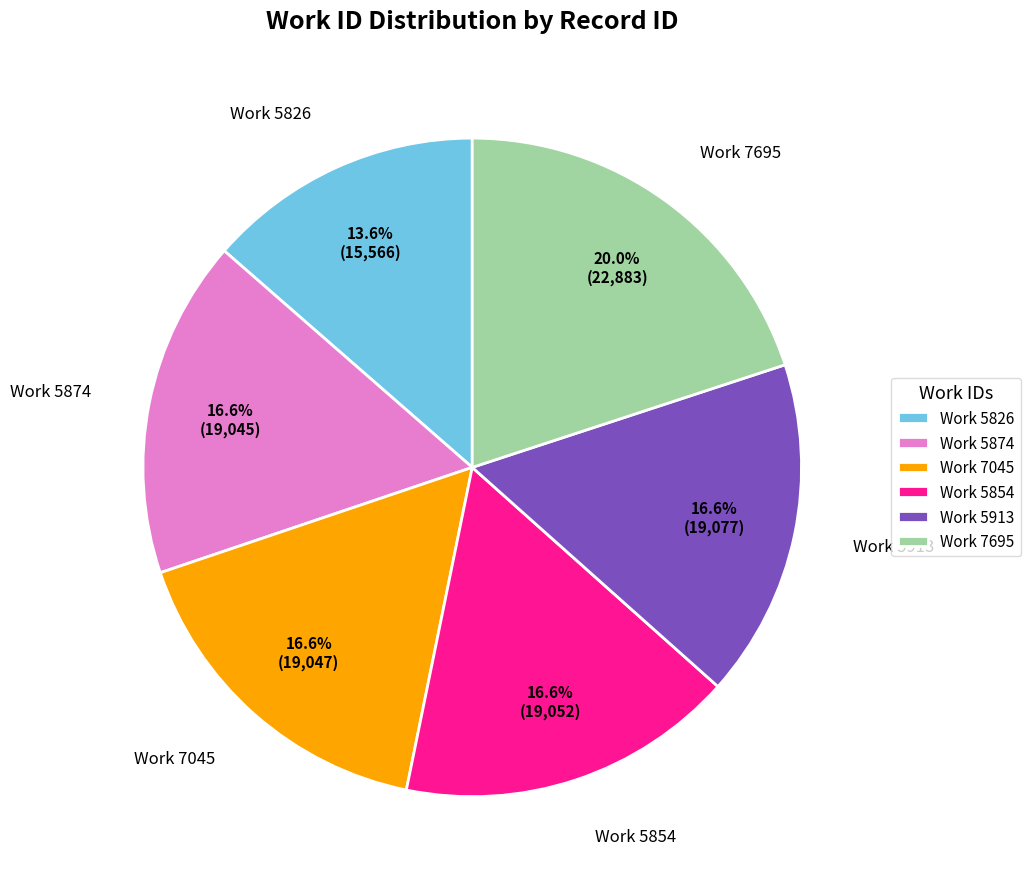

How many slices are in this pie chart?

6